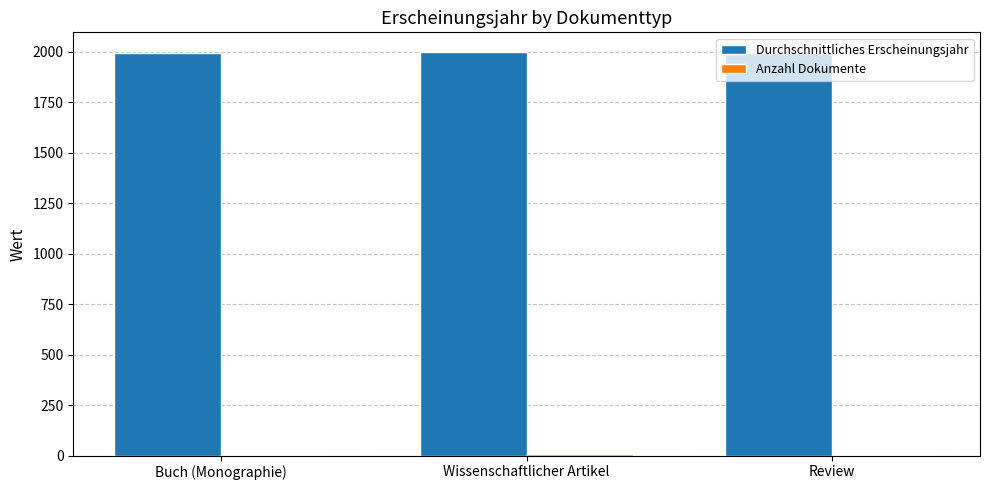

What is the difference between the Durchschnittliches Erscheinungsjahr values at Wissenschaftlicher Artikel and Buch (Monographie)?

2